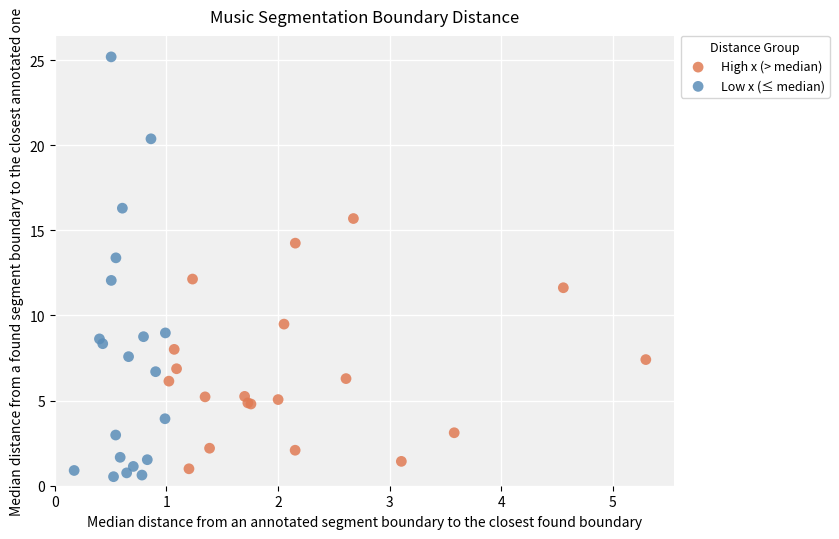

Which series has the widest spread of Y values?

Low x (≤ median)